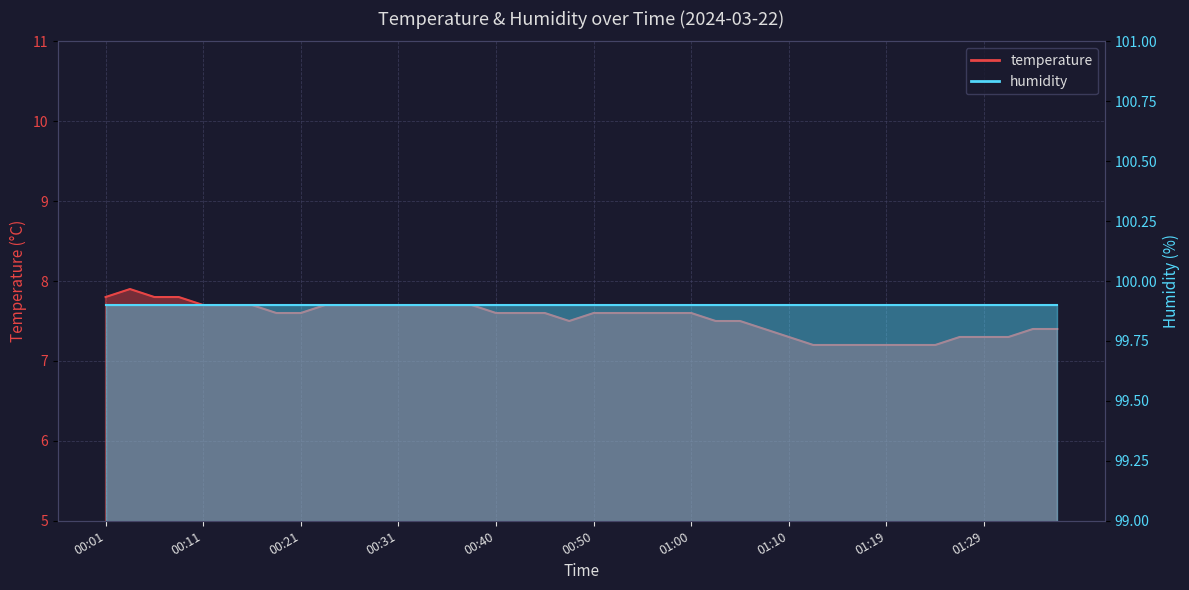

What is the greatest value displayed?

7.9